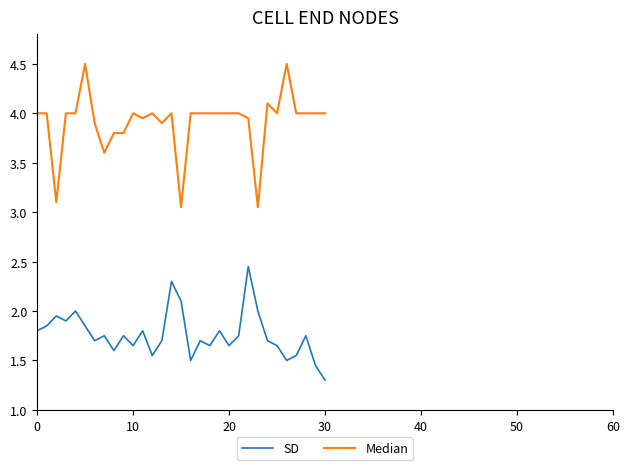

What is the maximum value shown in the chart?

4.5